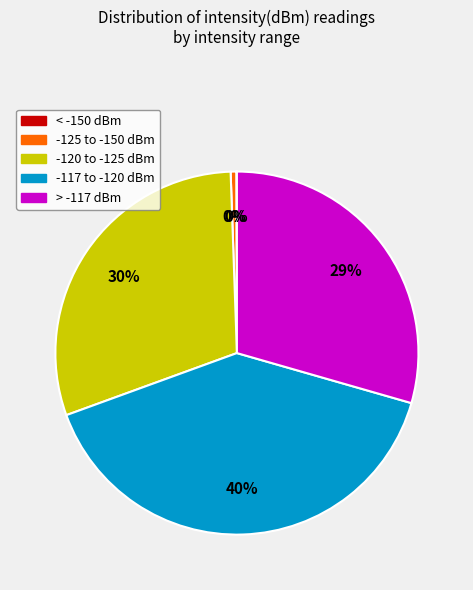

What percentage is the > -117 dBm slice, to the nearest percent?

29%